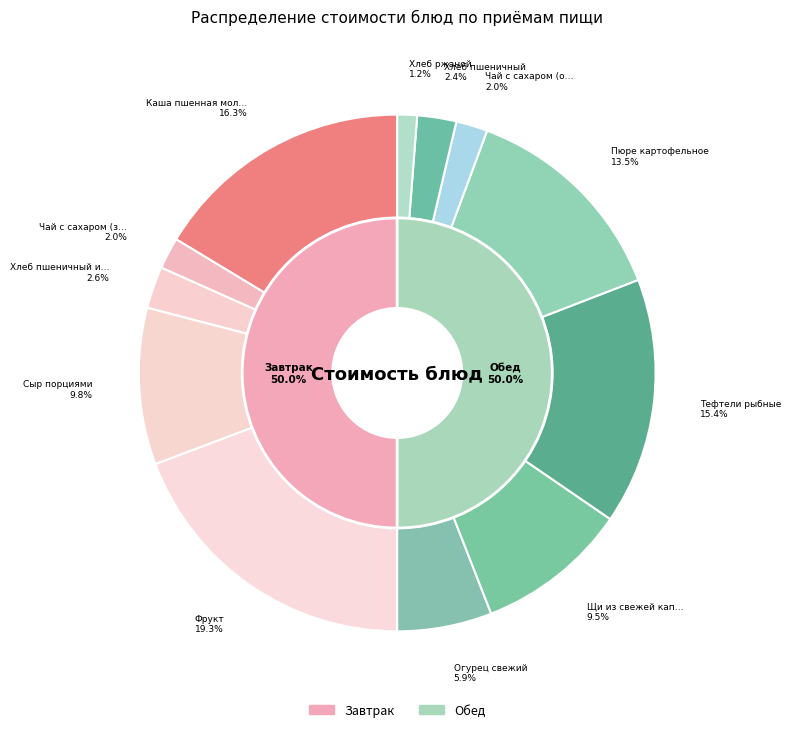

Is it true that Чай с сахаром (завтрак) is 2% of the pie?

True